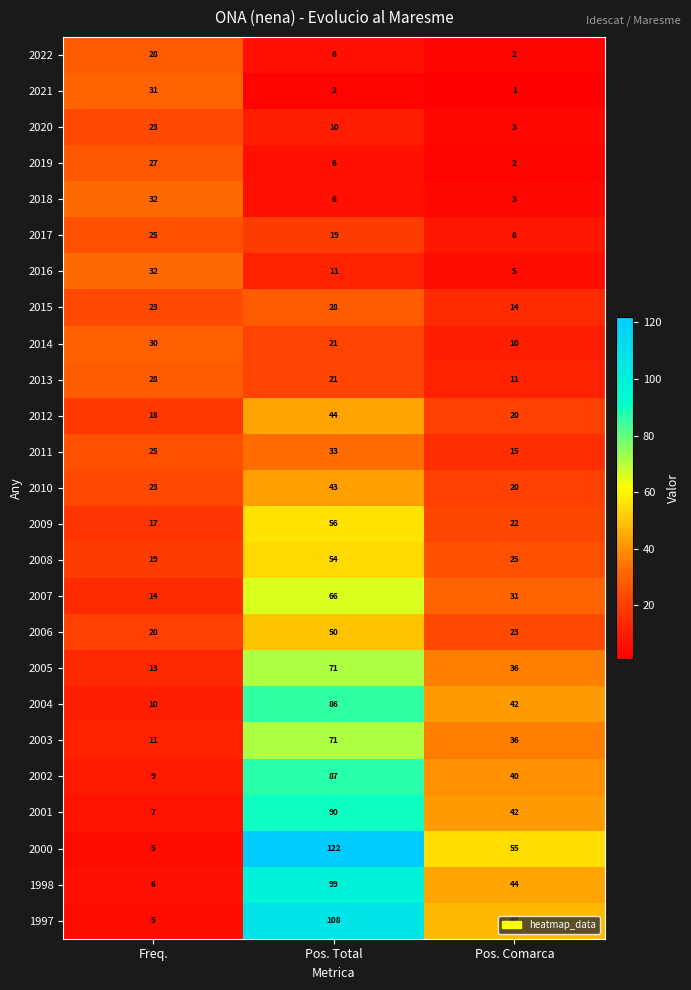

What is the sum of all 2001 values?

139